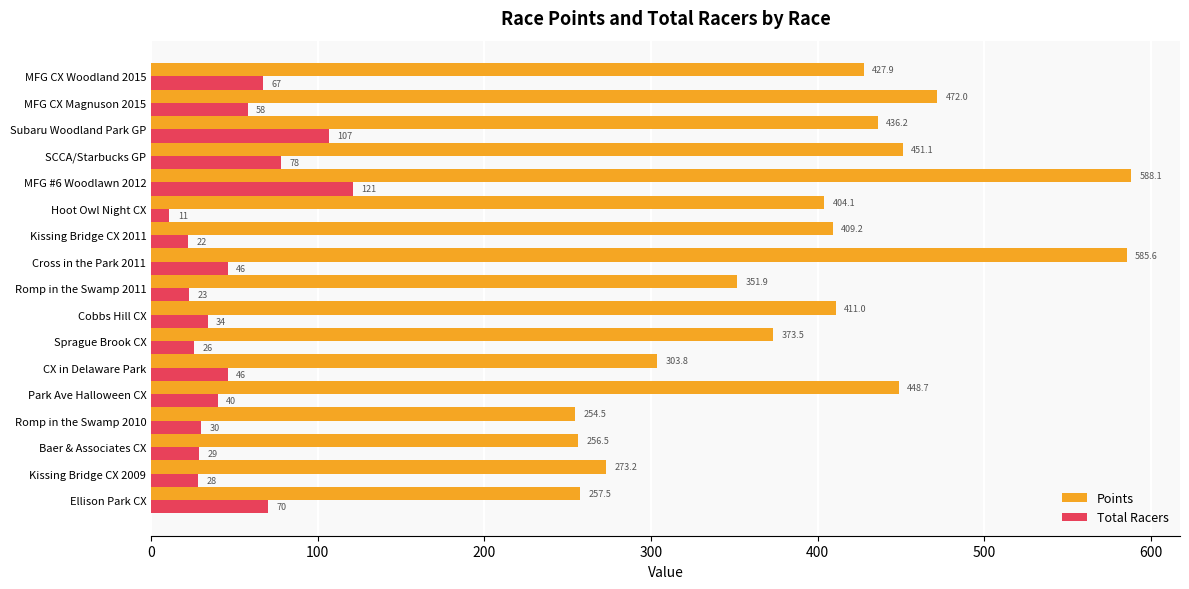

The Total Racers series shows 46.0 at CX in Delaware Park. True or false?

True